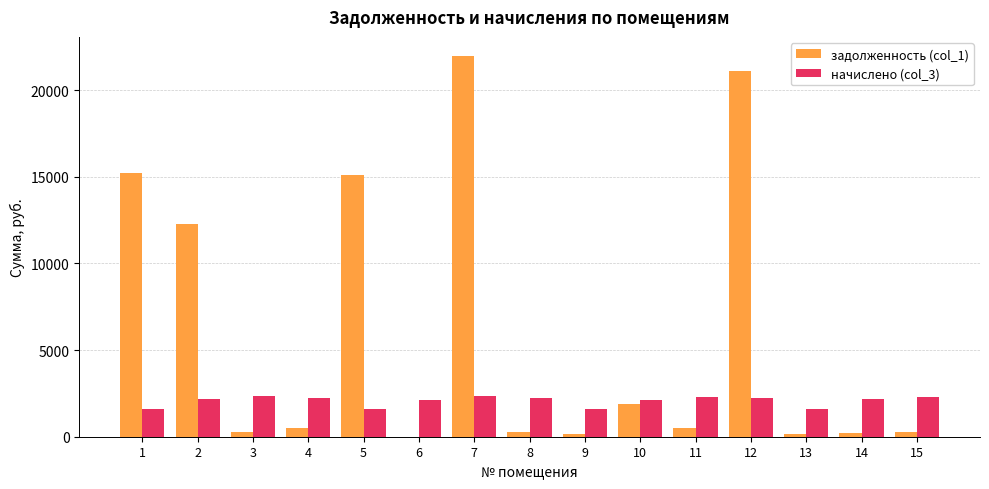

The value of начислено (col_3) at 11 is 3451.6. True or false?

False